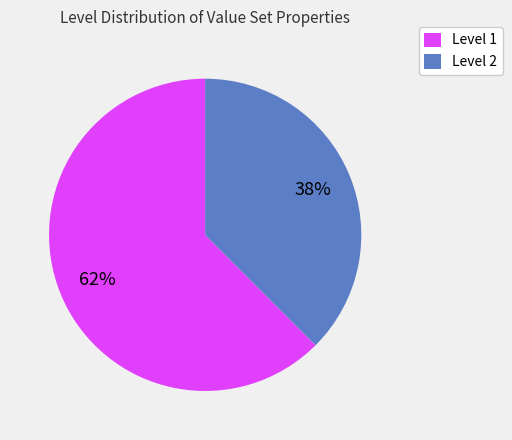

Does any single category account for the majority?

Yes